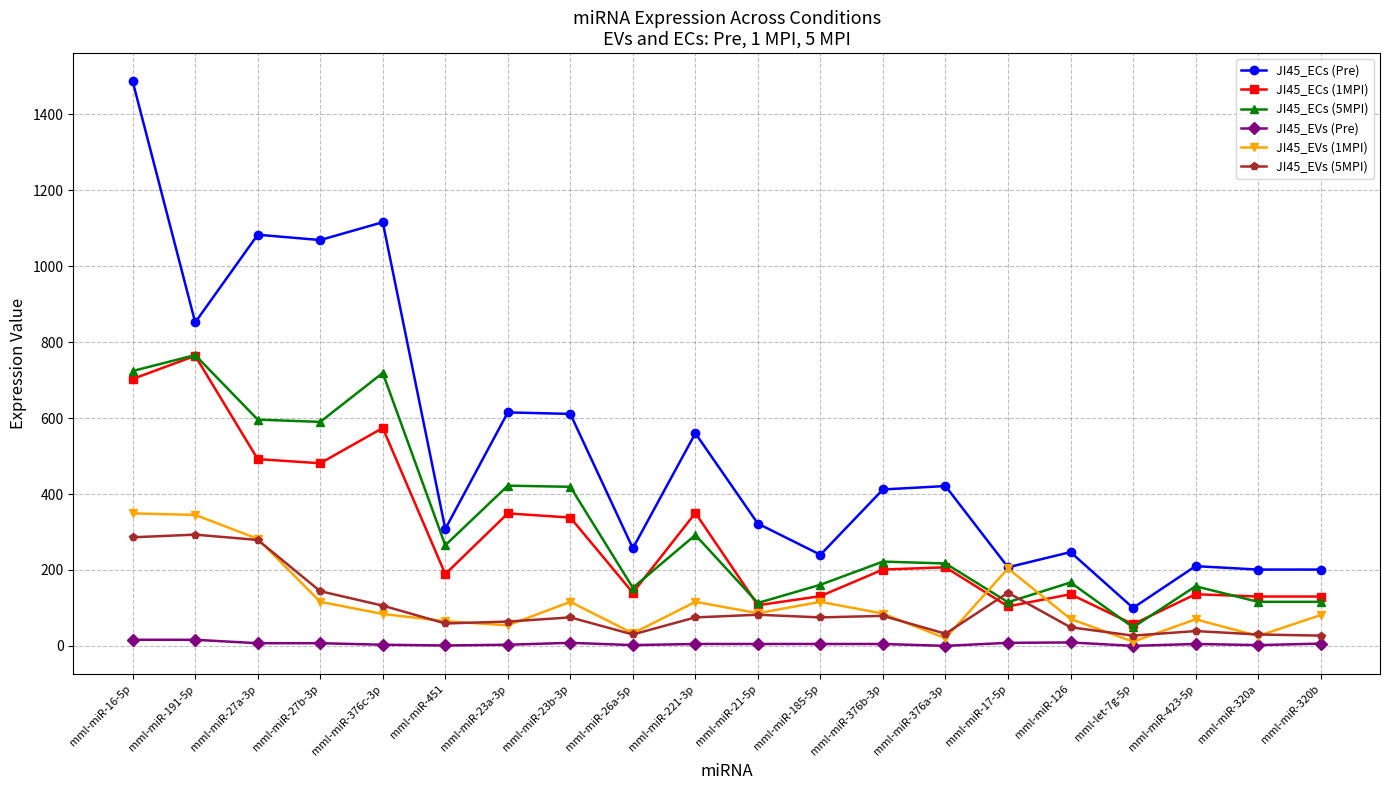

Does the chart display data point markers on the line(s)?

Yes